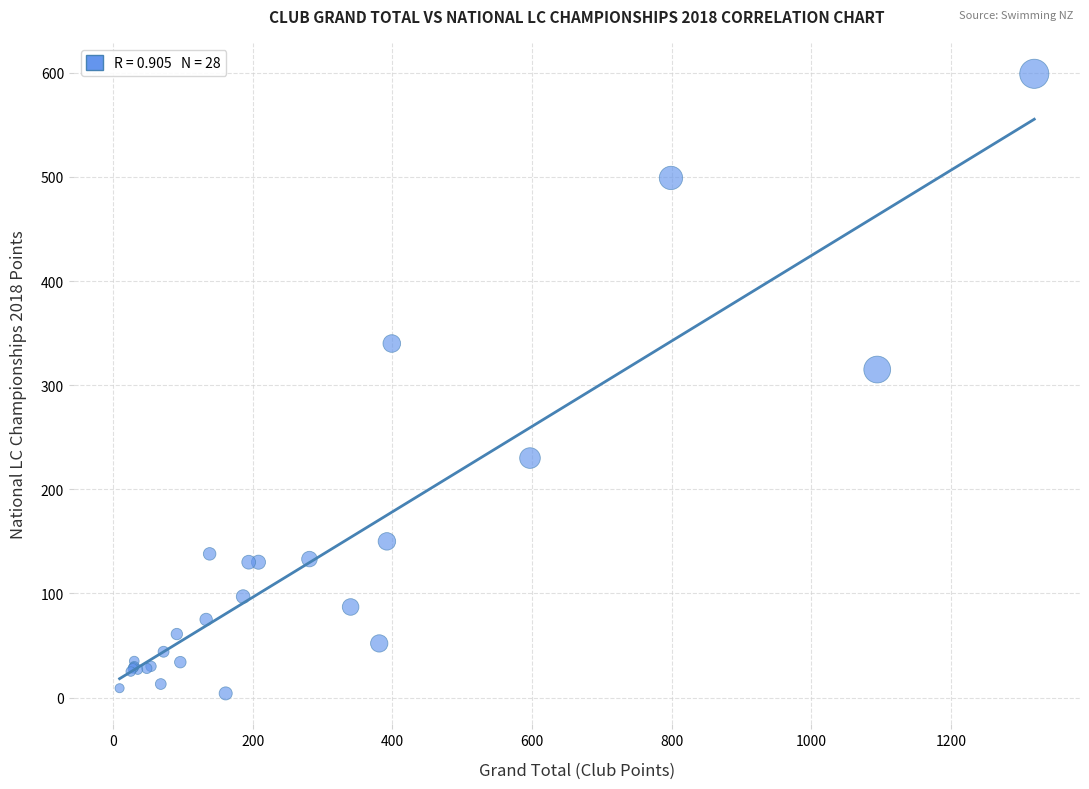

What Y value in the scatter plot is closest to 301?

315